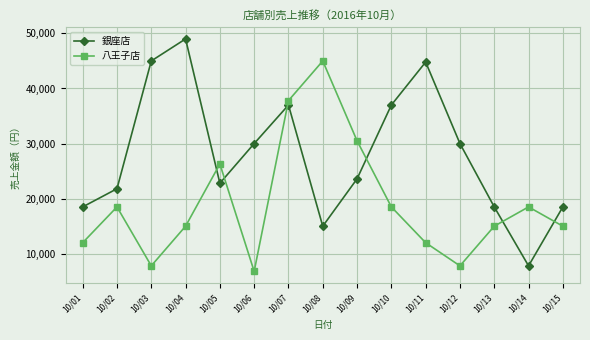

At 10/06, list the series in order from smallest to largest.

八王子店, 銀座店